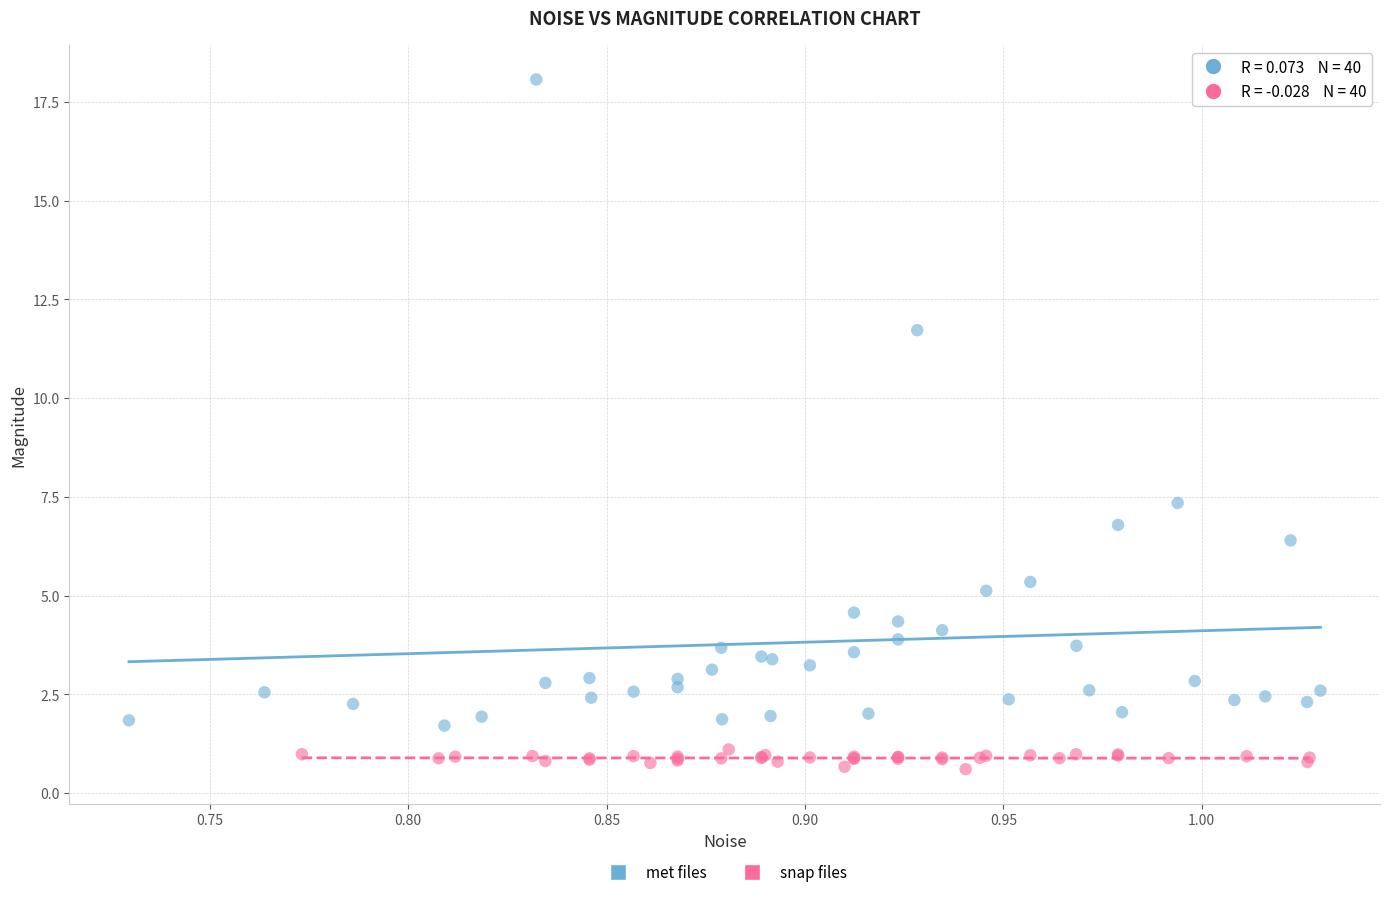

Which series reaches the minimum Y coordinate?

snap files